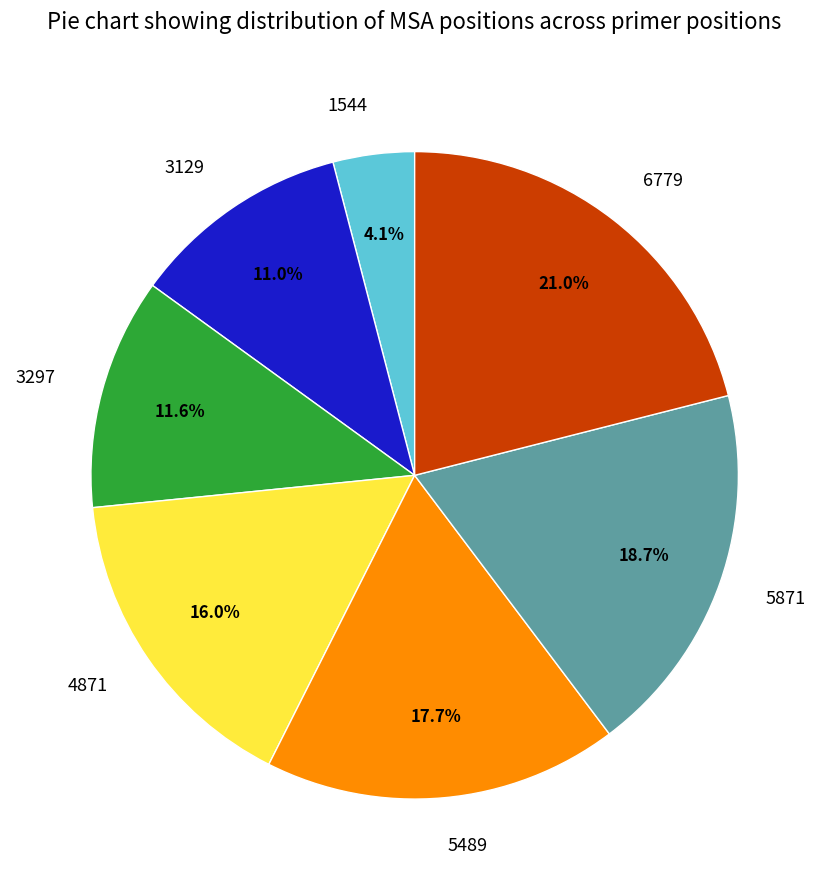

To the nearest percent, what is the difference between the largest and smallest slice percentages?

17%